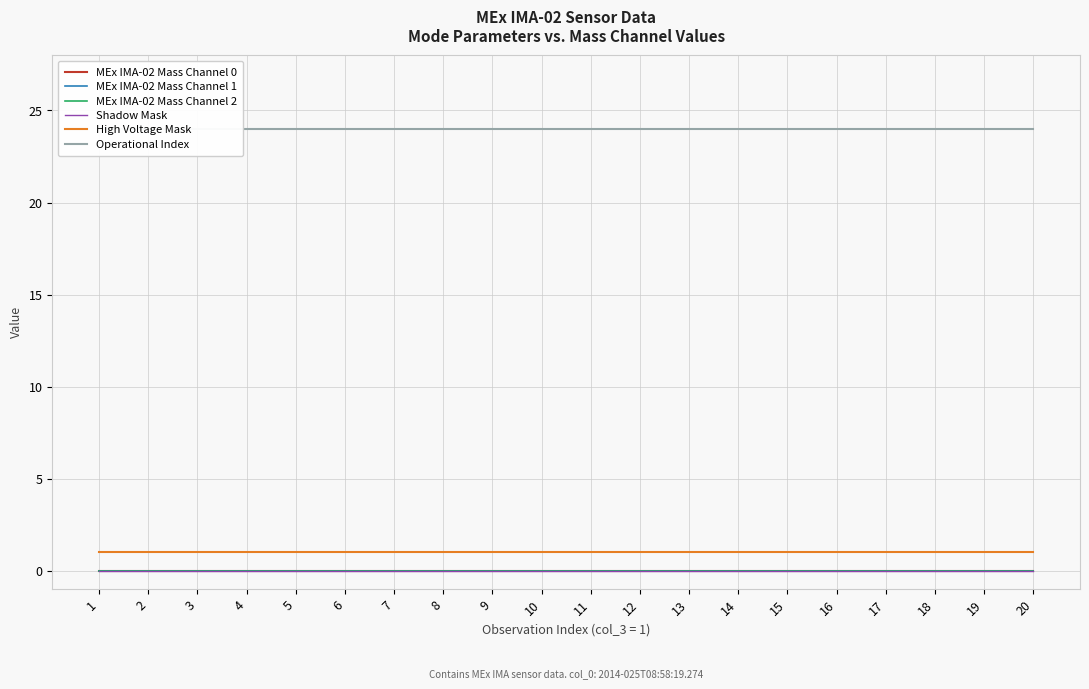

Between 1 and 17, which series saw the biggest shift?

MEx IMA-02 Mass Channel 0